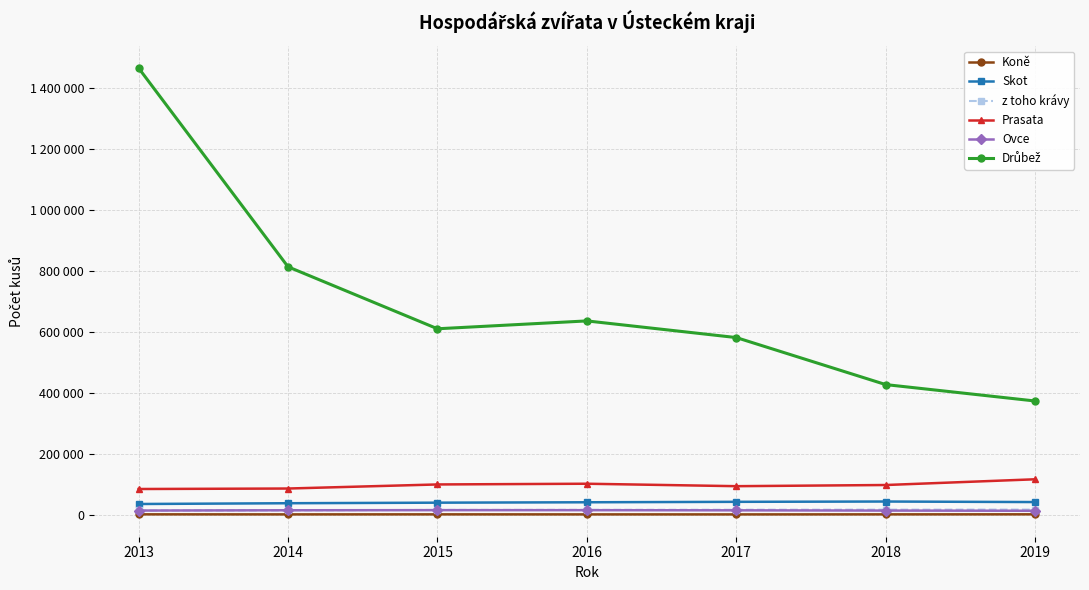

Reading left to right, extract all data points from this chart.

Koně: 2013=2345	2014=2207	2015=2302	2016=2197	2017=2148	2018=2285	2019=2416
Skot: 2013=36246	2014=38760	2015=40605	2016=41907	2017=43358	2018=44339	2019=42588
z toho krávy: 2013=14988	2014=15538	2015=16795	2016=17078	2017=17455	2018=17715	2019=17932
Prasata: 2013=85362	2014=86933	2015=100289	2016=102651	2017=94625	2018=98455	2019=117227
Ovce: 2013=14757	2014=15717	2015=16089	2016=16002	2017=15475	2018=14668	2019=14038
Drůbež: 2013=1464569	2014=813362	2015=610375	2016=636119	2017=581540	2018=427459	2019=373714